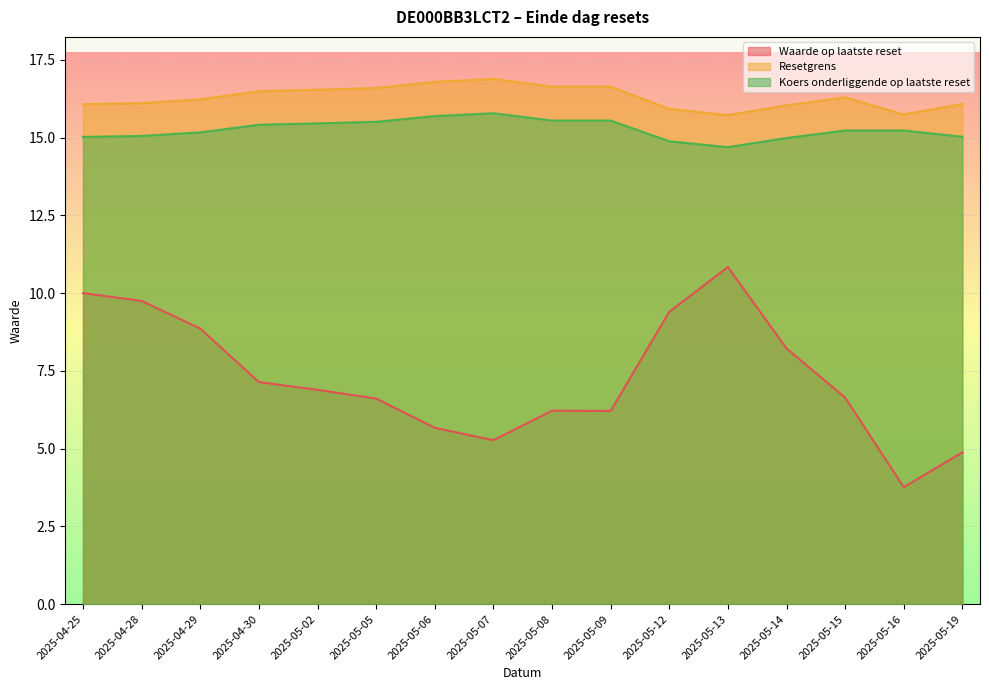

What is the label of the 5th point from the right?

2025-05-13